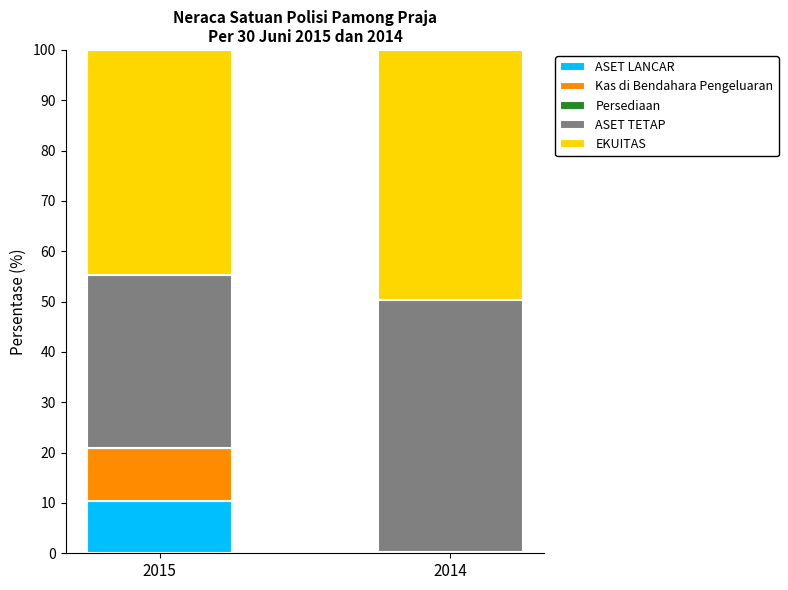

The ASET LANCAR series shows 15.1 at 2015. True or false?

False